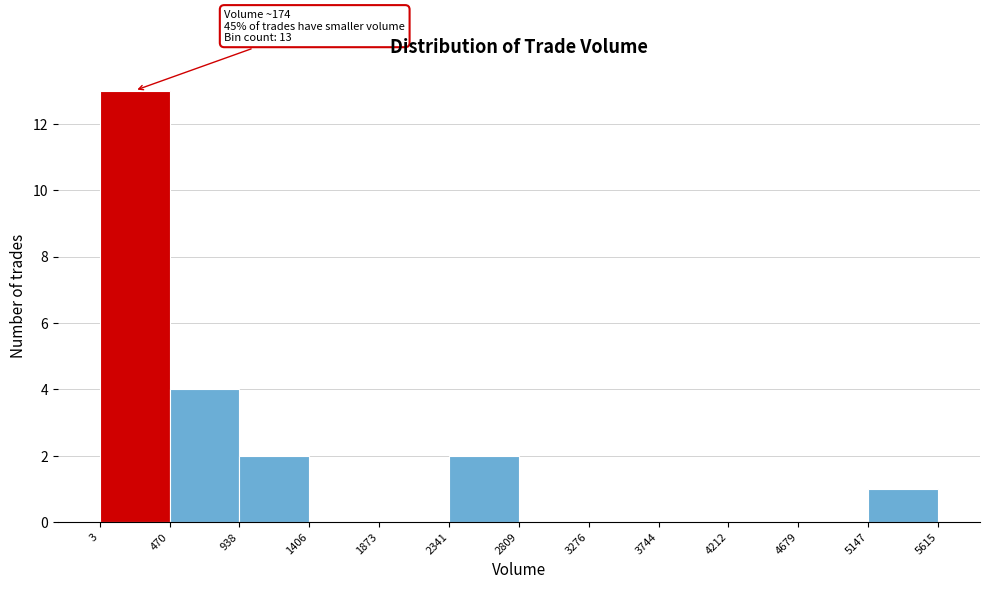

Over which range of the x-axis is the bar tallest?

3 to 470